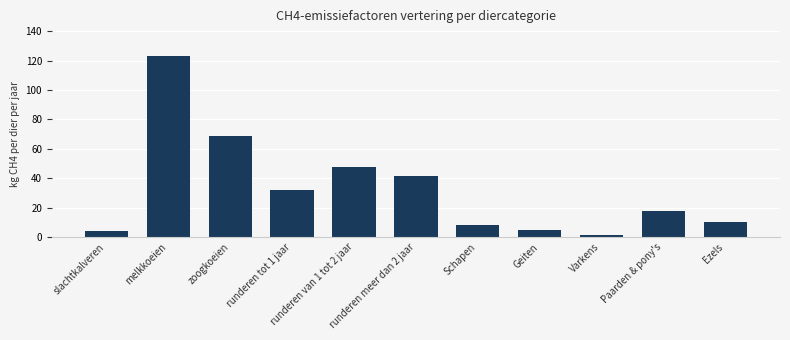

Approximately how many times larger is the value at Schapen compared to zoogkoeien?

0.1